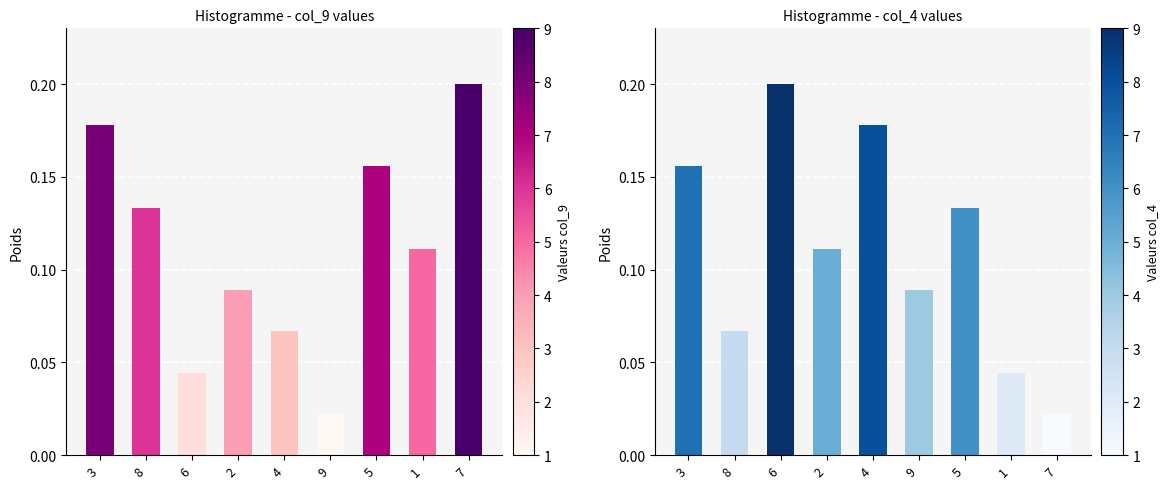

What is the sum of the col_4 values at 6 and 2?

0.3